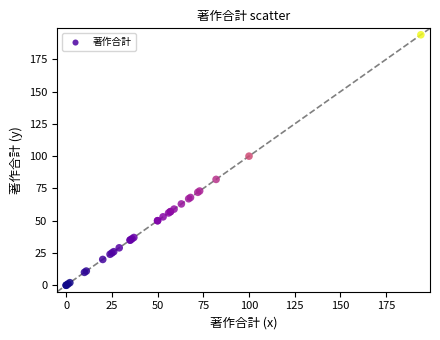

What Y value in the scatter plot is closest to 97?

100